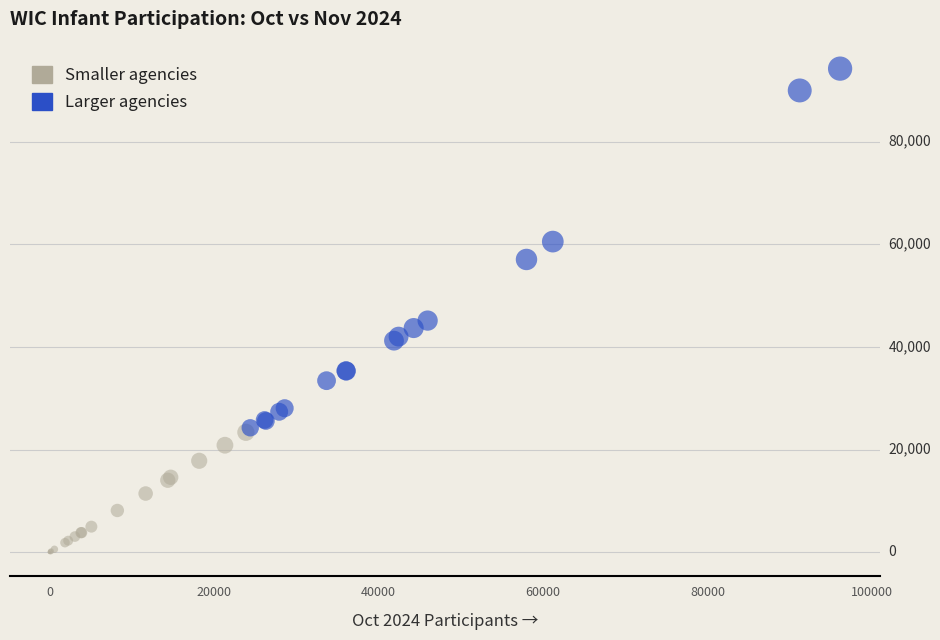

Which series has the largest Y range (max minus min)?

Larger agencies